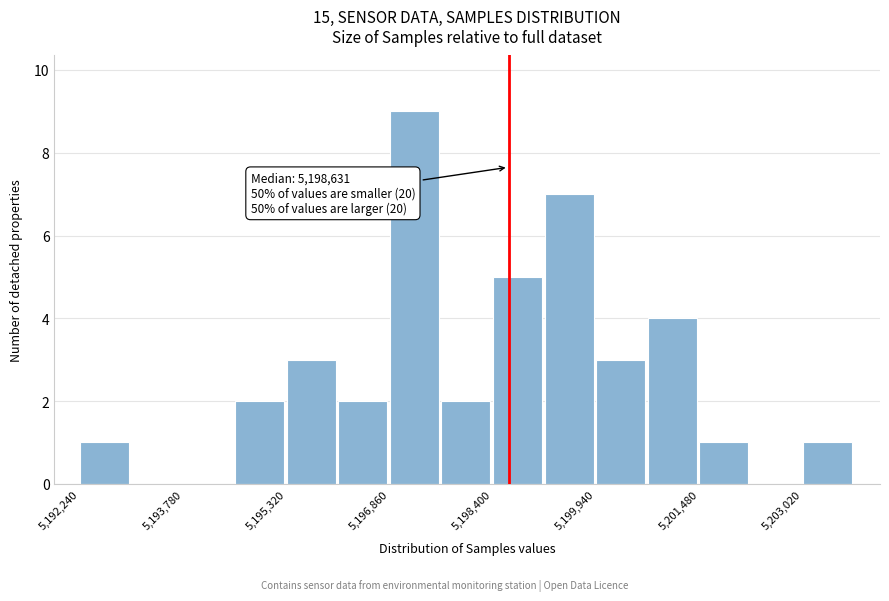

Around what value on the x-axis is the tallest bar? Give the approximate position of its centre, as read against the axis.

5197200